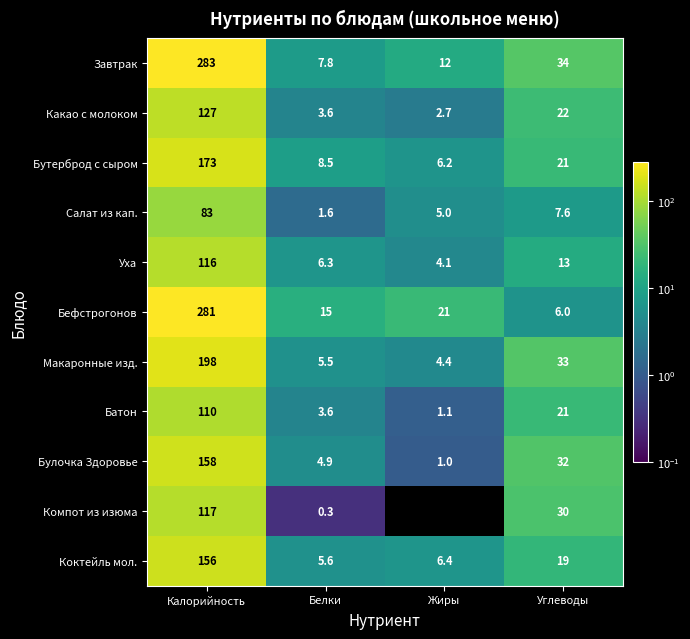

What is the total value across all series at Жиры?

63.9